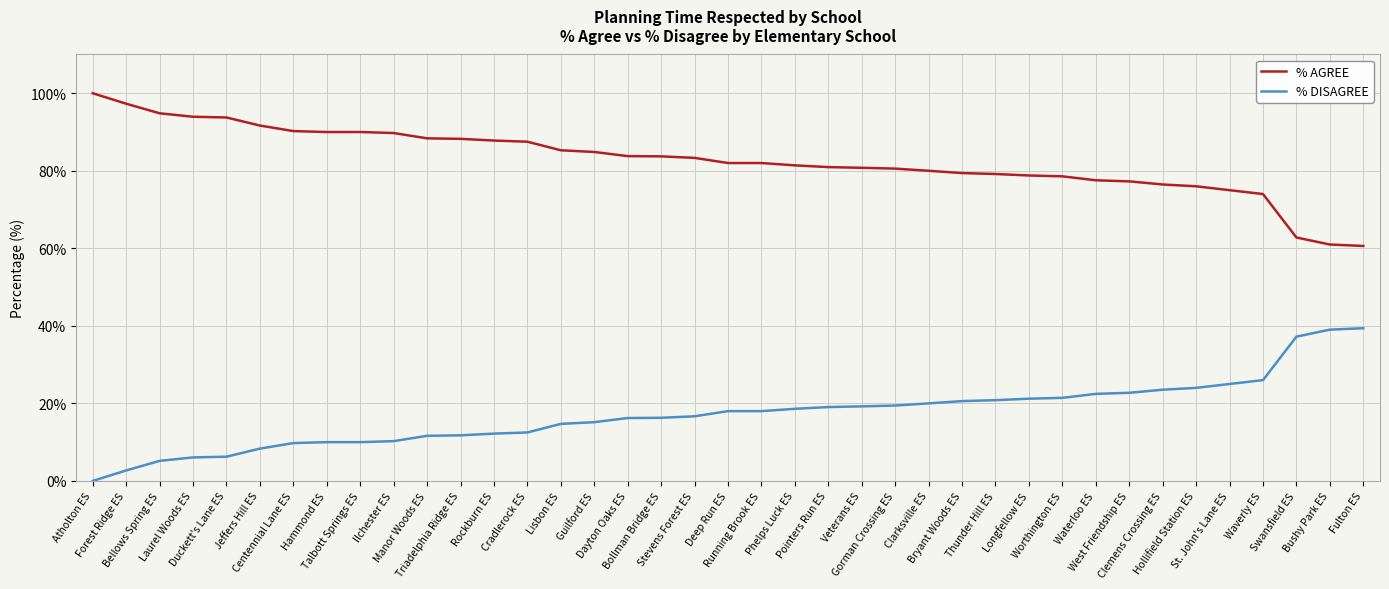

Which category has the highest value across all series?

Atholton ES